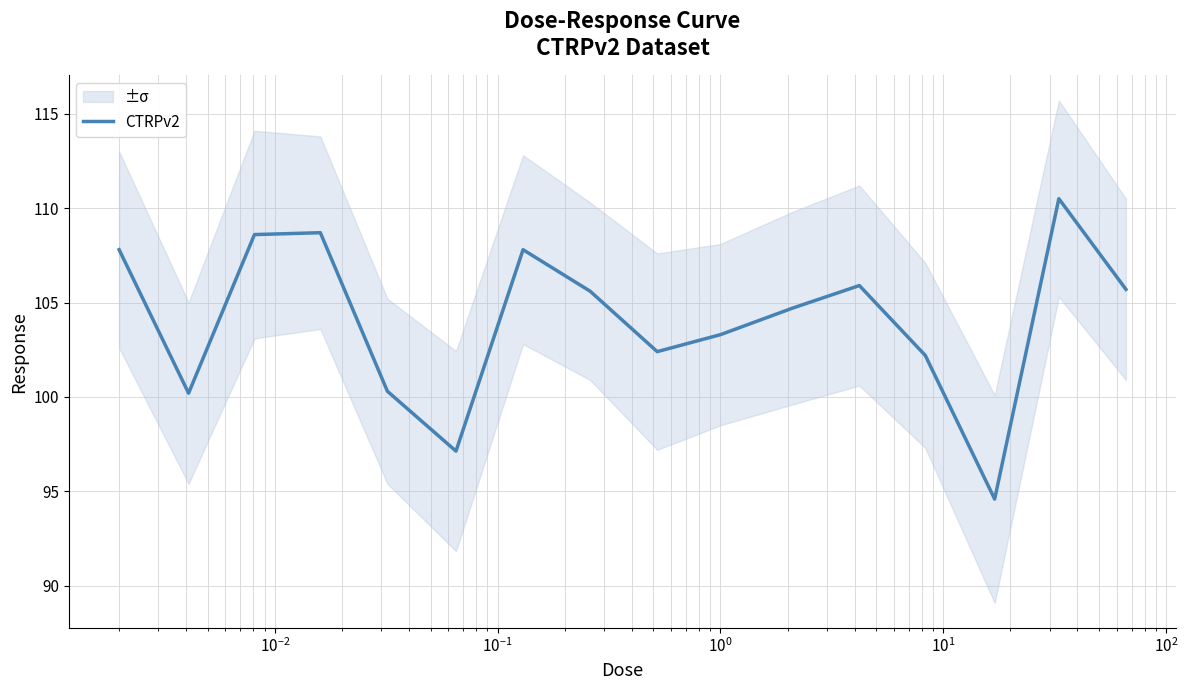

Reading right to left, list all the values displayed in this chart.

105.7	110.5	94.6	102.2	105.9	104.7	103.3	102.4	105.6	107.8	97.1	100.3	108.7	108.6	100.2	107.8